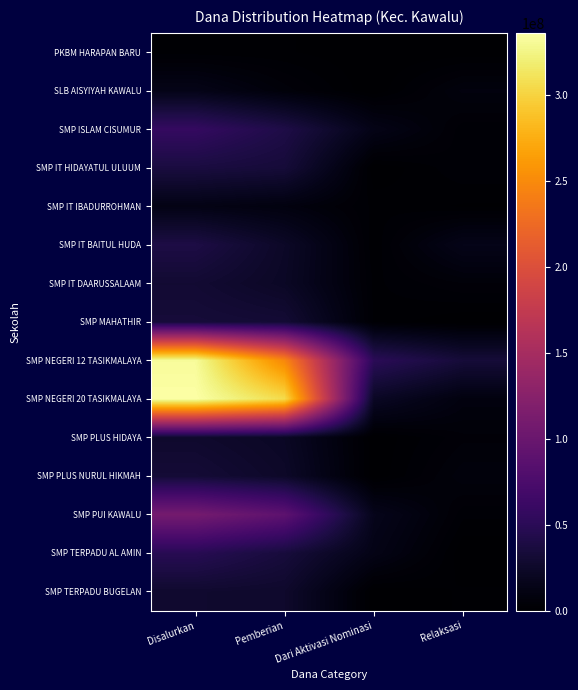

Reading left to right, what are all the values shown in this chart?

PKBM HARAPAN BARU: Disalurkan=1875000	Pemberian=1500000	Dari Aktivasi Nominasi=0	Relaksasi=375000
SLB AISYIYAH KAWALU: Disalurkan=14250000	Pemberian=6000000	Dari Aktivasi Nominasi=0	Relaksasi=8250000
SMP ISLAM CISUMUR: Disalurkan=57375000	Pemberian=40875000	Dari Aktivasi Nominasi=13500000	Relaksasi=3000000
SMP IT HIDAYATUL ULUUM: Disalurkan=37125000	Pemberian=33375000	Dari Aktivasi Nominasi=0	Relaksasi=3750000
SMP IT IBADURROHMAN: Disalurkan=12375000	Pemberian=9000000	Dari Aktivasi Nominasi=2250000	Relaksasi=1125000
SMP IT BAITUL HUDA: Disalurkan=39750000	Pemberian=23625000	Dari Aktivasi Nominasi=1500000	Relaksasi=14625000
SMP IT DAARUSSALAAM: Disalurkan=30000000	Pemberian=22500000	Dari Aktivasi Nominasi=2250000	Relaksasi=5250000
SMP MAHATHIR: Disalurkan=33375000	Pemberian=31125000	Dari Aktivasi Nominasi=2250000	Relaksasi=0
SMP NEGERI 12 TASIKMALAYA: Disalurkan=331875000	Pemberian=248250000	Dari Aktivasi Nominasi=50250000	Relaksasi=33375000
SMP NEGERI 20 TASIKMALAYA: Disalurkan=336000000	Pemberian=305625000	Dari Aktivasi Nominasi=21750000	Relaksasi=8625000
SMP PLUS HIDAYA: Disalurkan=27000000	Pemberian=22125000	Dari Aktivasi Nominasi=0	Relaksasi=4875000
SMP PLUS NURUL HIKMAH: Disalurkan=31875000	Pemberian=24375000	Dari Aktivasi Nominasi=0	Relaksasi=7500000
SMP PUI KAWALU: Disalurkan=109125000	Pemberian=90000000	Dari Aktivasi Nominasi=16125000	Relaksasi=3000000
SMP TERPADU AL AMIN: Disalurkan=48000000	Pemberian=34875000	Dari Aktivasi Nominasi=13125000	Relaksasi=0
SMP TERPADU BUGELAN: Disalurkan=27750000	Pemberian=26250000	Dari Aktivasi Nominasi=0	Relaksasi=1500000